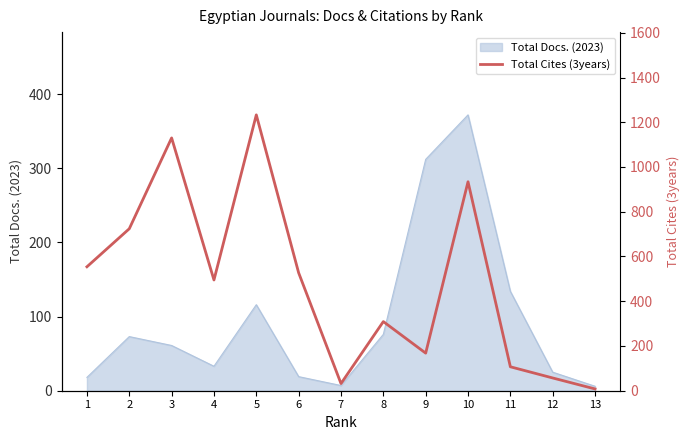

The chart shows a value of 246 at 10. True or false?

False